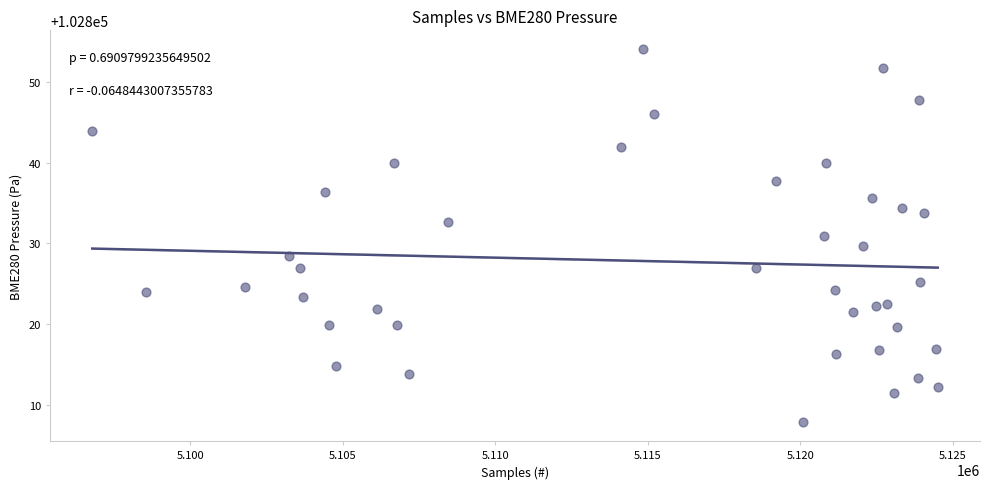

What is the range of X values (max minus min)?

27721.0